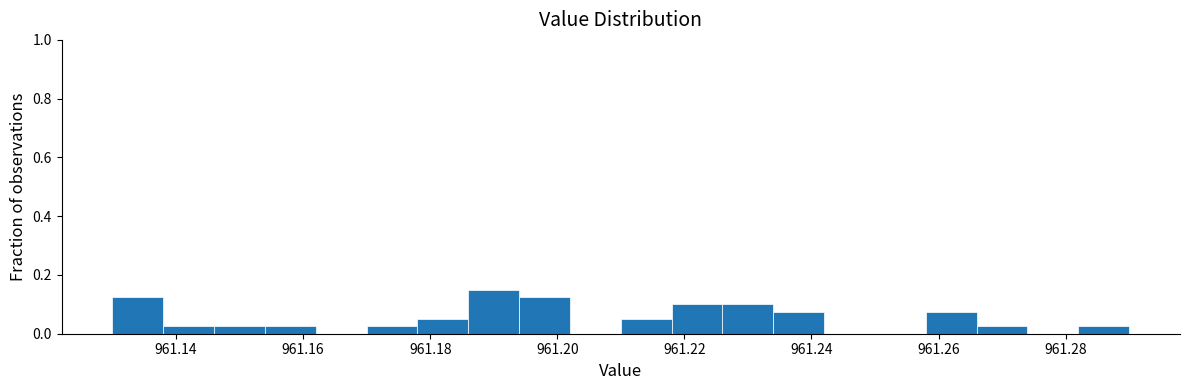

Reading left to right, list every bar in this chart as the range it spans on the x-axis followed by its height. The values are not printed on the chart, so give them approximately, as read against the axis.

961.130 to 961.138: 0.12
961.138 to 961.146: 0.02
961.146 to 961.154: 0.02
961.154 to 961.162: 0.02
961.162 to 961.170: 0
961.170 to 961.178: 0.02
961.178 to 961.186: 0.06
961.186 to 961.194: 0.16
961.194 to 961.202: 0.12
961.202 to 961.210: 0
961.210 to 961.218: 0.06
961.218 to 961.226: 0.10
961.226 to 961.234: 0.10
961.234 to 961.242: 0.08
961.242 to 961.250: 0
961.250 to 961.258: 0
961.258 to 961.266: 0.08
961.266 to 961.274: 0.02
961.274 to 961.282: 0
961.282 to 961.290: 0.02